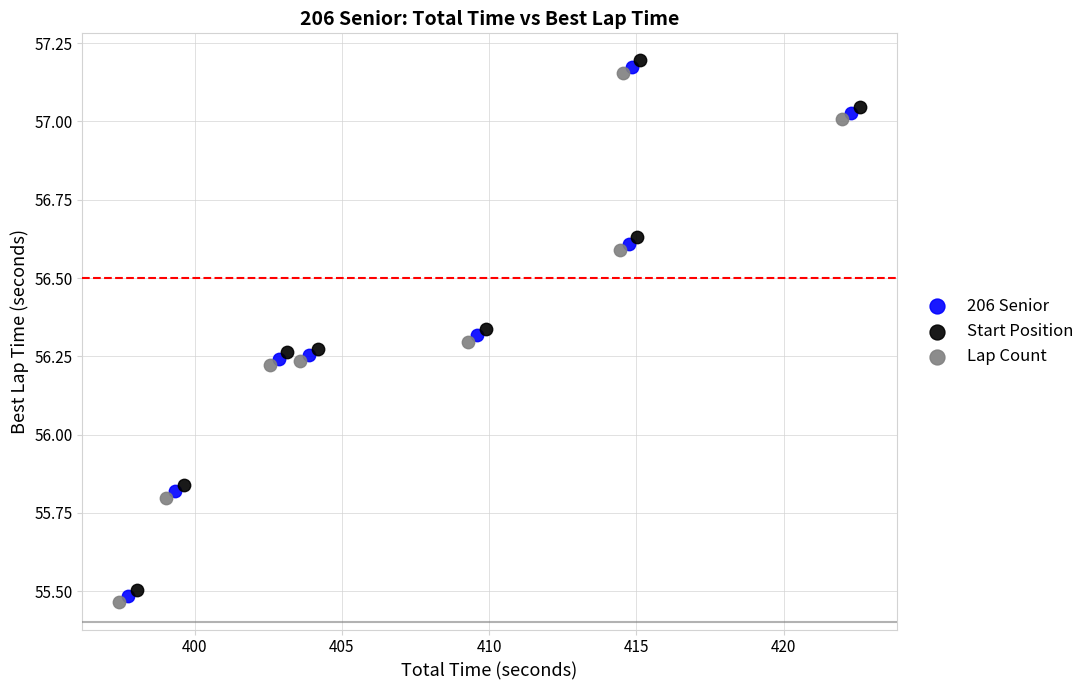

Which series reaches the maximum Y coordinate?

Start Position